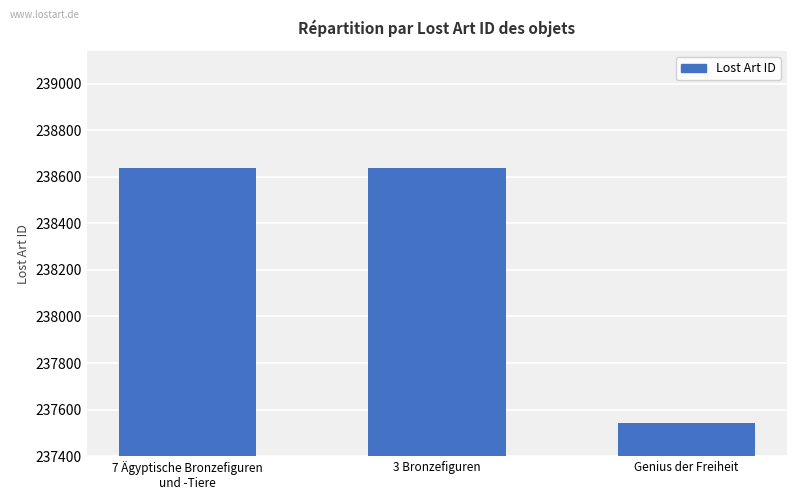

What value does the data have at Genius der Freiheit, to the nearest 10?

237540